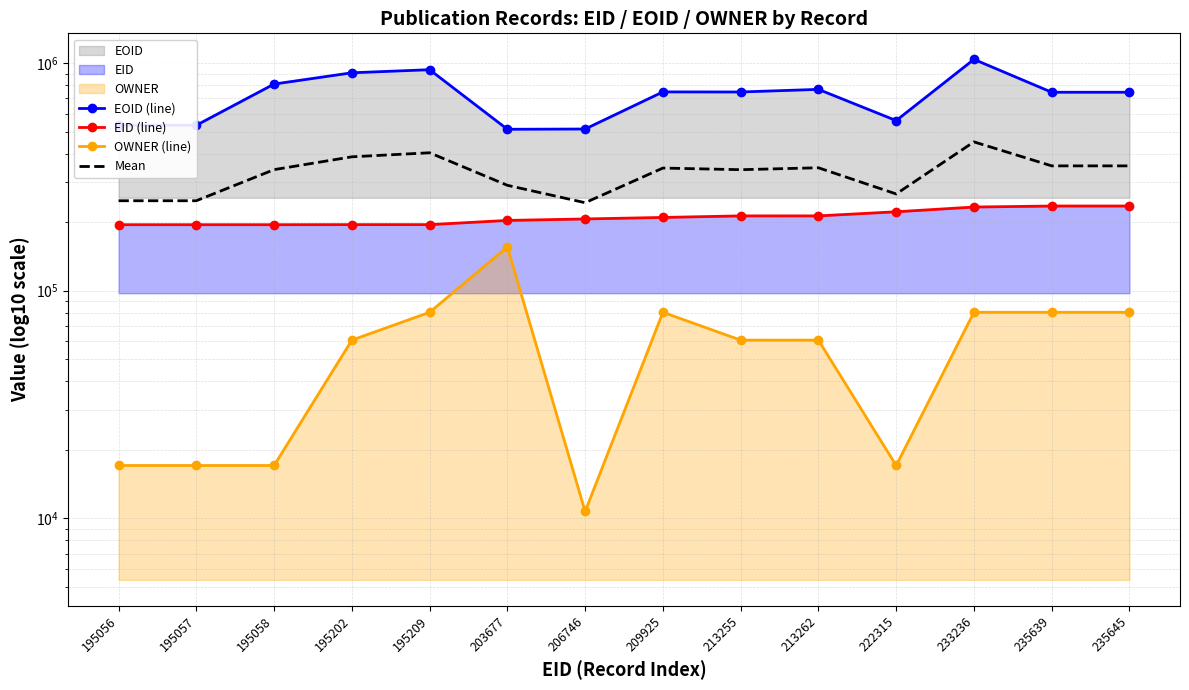

Reading right to left, what are all the values shown in this chart?

EOID (line): 745147.0	745146.0	1039284.0	559411.0	767125.0	747097.0	747720.0	513618.0	512281.0	936088.0	907250.0	809507.0	533573.0	533572.0
EID (line): 235645.0	235639.0	233236.0	222315.0	213262.0	213255.0	209925.0	206746.0	203677.0	195209.0	195202.0	195058.0	195057.0	195056.0
OWNER (line): 80408.0	80408.0	80408.0	17063.0	60674.0	60674.0	80408.0	10715.0	155803.0	80408.0	60674.0	17063.0	17063.0	17063.0
Mean: 353733.3	353731.0	450976.0	266263.0	347020.3	340342.0	346017.7	243693.0	290587.0	403901.7	387708.7	340542.7	248564.3	248563.7